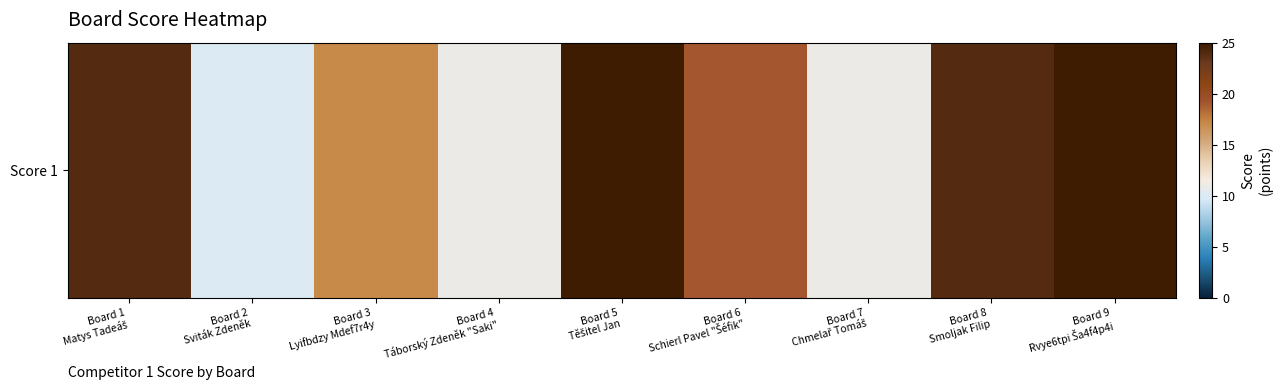

Reading right to left, transcribe all the data shown in this chart.

Board 9
Rvye6tpi Ša4f4p4i=25	Board 8
Smoljak Filip=24	Board 7
Chmelař Tomáš=11	Board 6
Schierl Pavel "Šéfik"=19	Board 5
Těšitel Jan=25	Board 4
Táborský Zdeněk "Saki"=11	Board 3
Lyifbdzy Mdef7r4y=17	Board 2
Sviták Zdeněk=10	Board 1
Matys Tadeáš=24